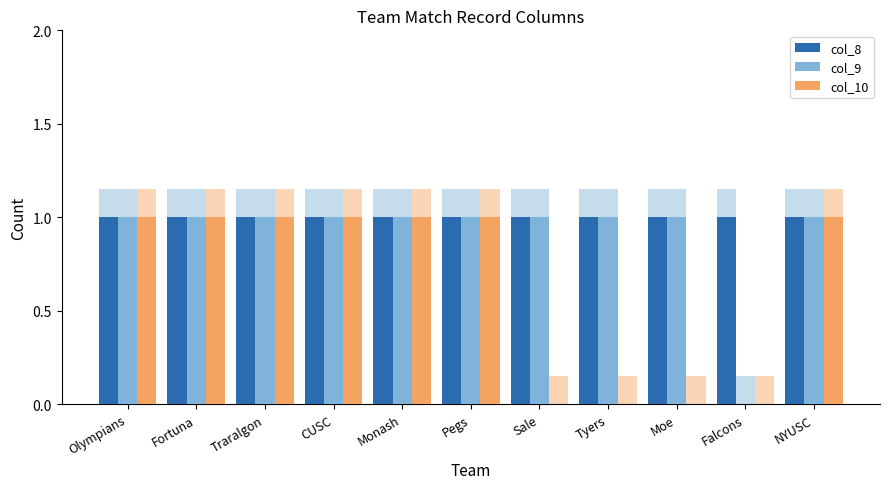

Between Sale and Olympians, which is larger?

Sale